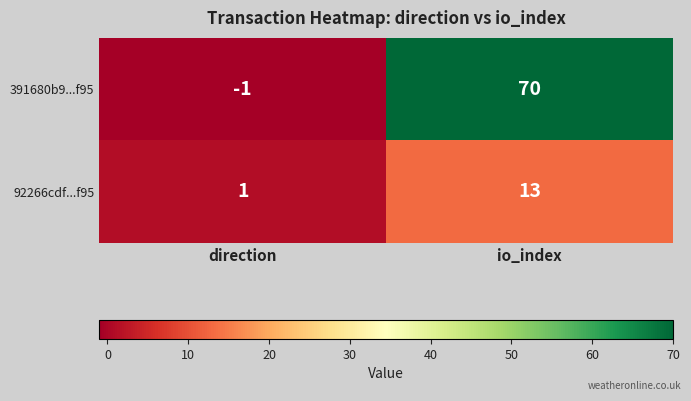

At how many categories does at least one series exceed 43?

1